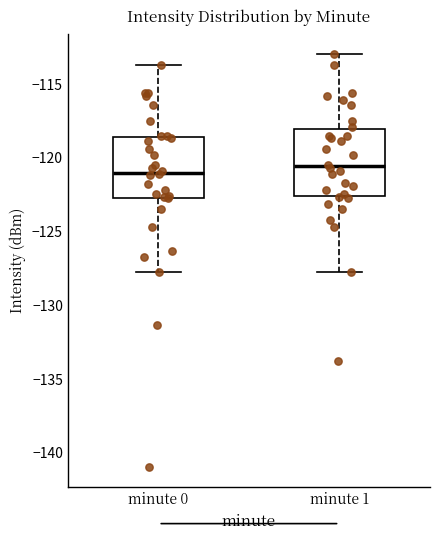

Reading left to right, read every box against the y-axis: the position of its median line, the range the box covers, and the ends of its whiskers. The values are not printed on the chart, so give them approximately, as read against the axis.

minute 0: median -121.0, box -122.5 to -118.5, whiskers -127.5 to -113.5
minute 1: median -120.5, box -122.5 to -118.0, whiskers -127.5 to -113.0